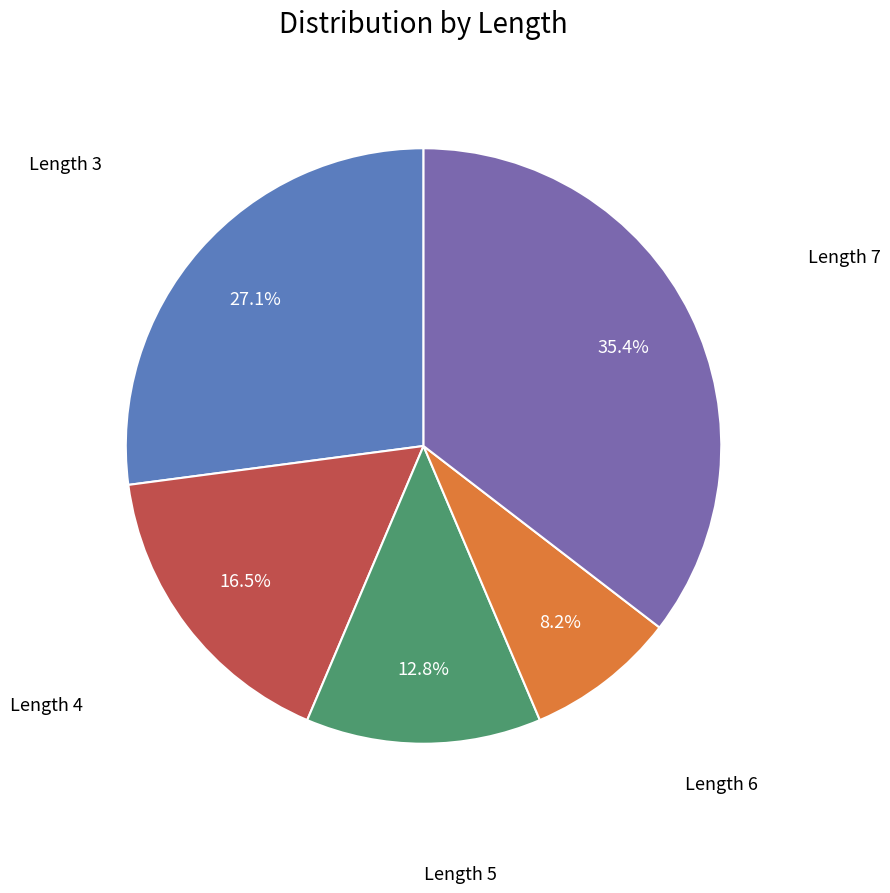

Does any single category account for the majority?

No